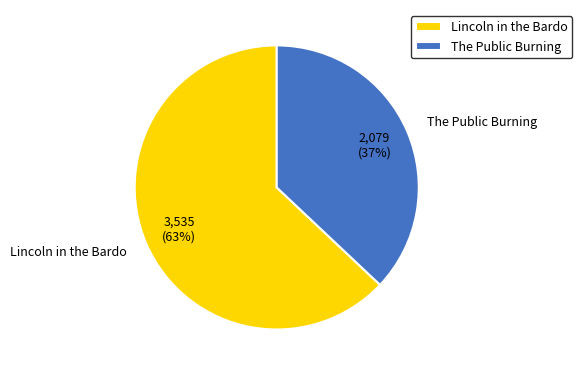

Combined, do Lincoln in the Bardo and The Public Burning account for over 50%?

Yes